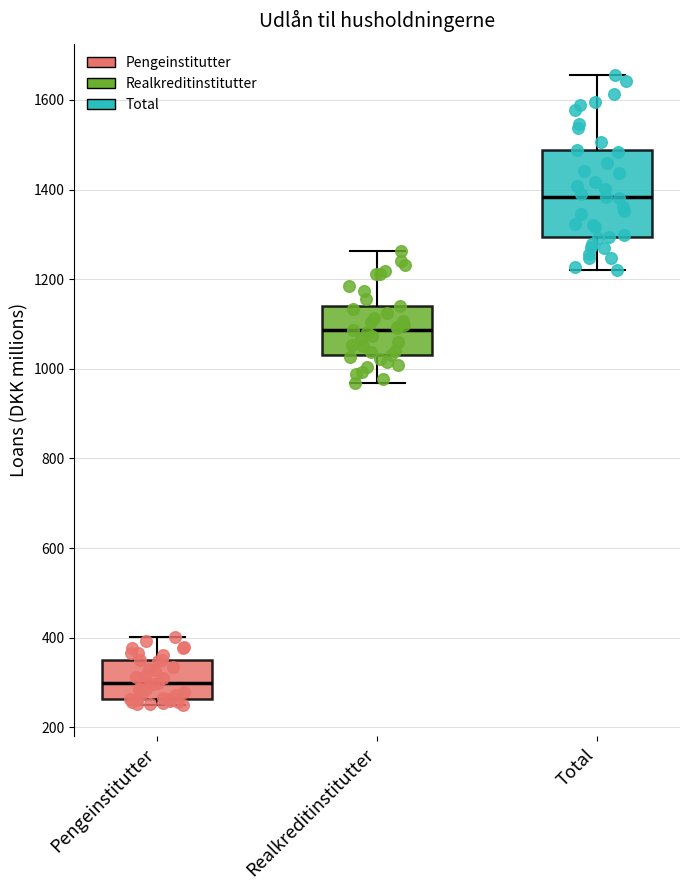

Where does the upper whisker of the box for Realkreditinstitutter end on the y-axis? The values are not printed on the chart, so give them approximately, as read against the axis.

1260